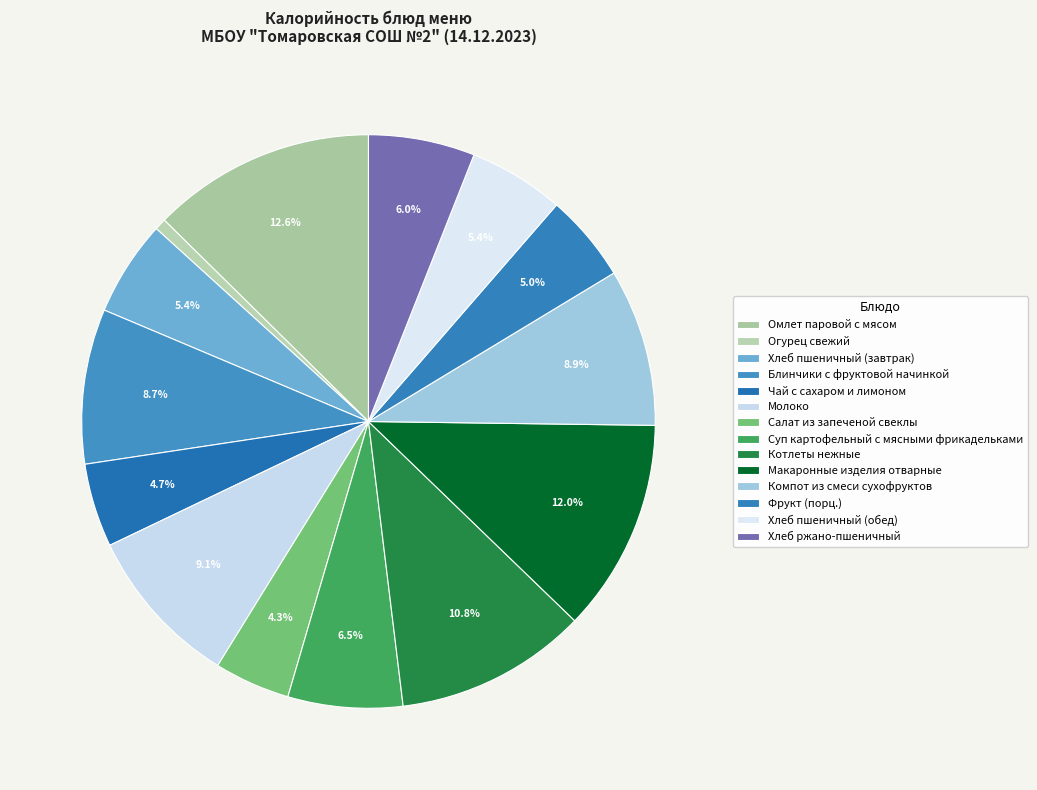

How many segments does this pie chart have?

14